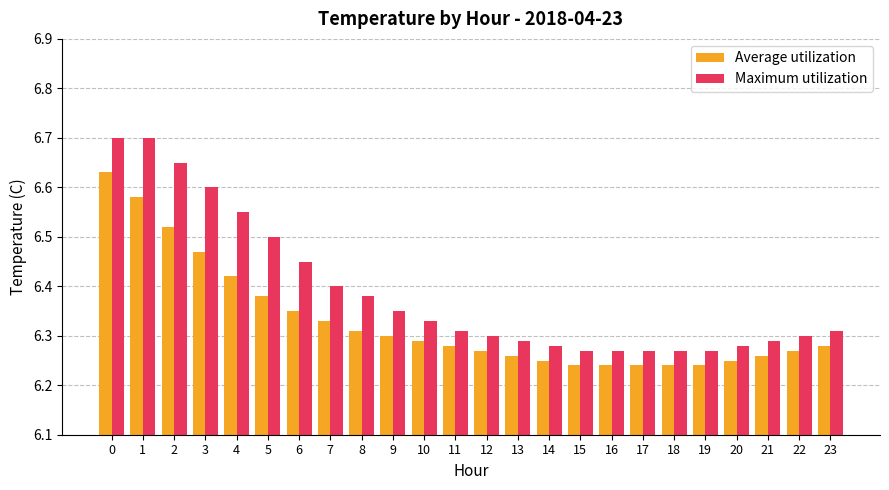

Is it true that Maximum utilization equals 6.5 at 6?

True